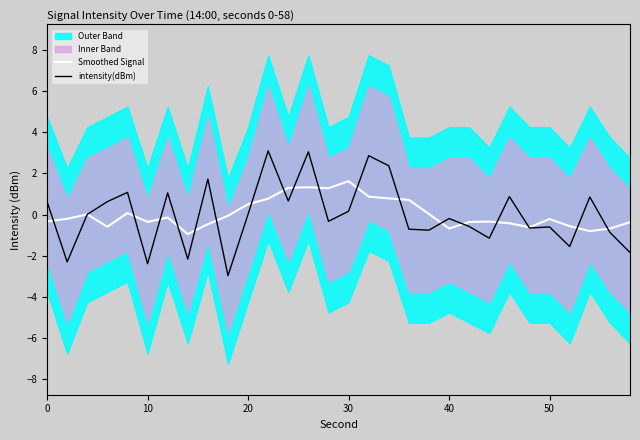

What is the difference between the maximum and second lowest values in the Smoothed Signal series?

2.4